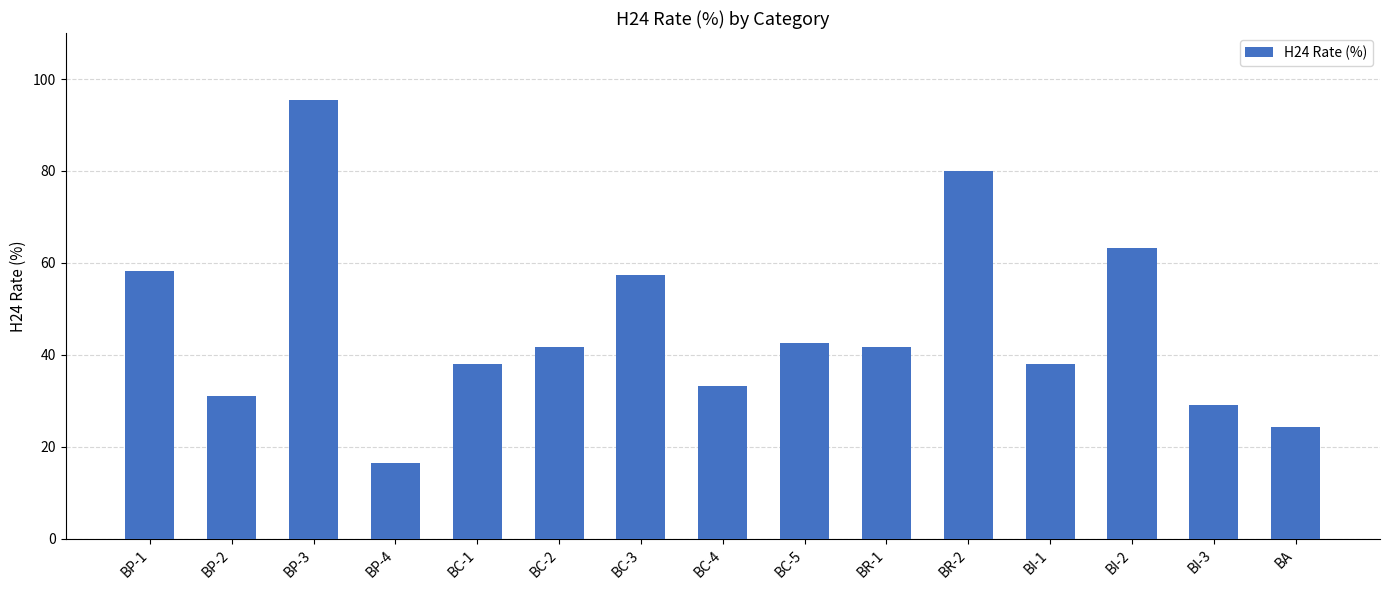

What is the label of the 8th bar from the left?

BC-4